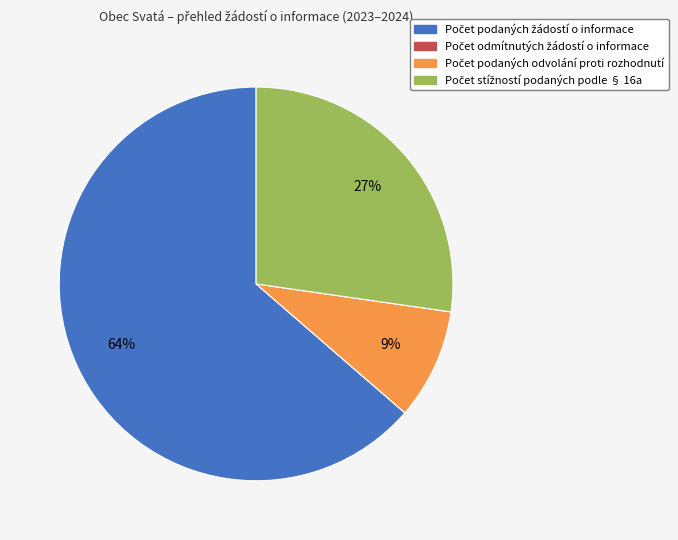

Is there any slice that represents more than half of the pie?

Yes